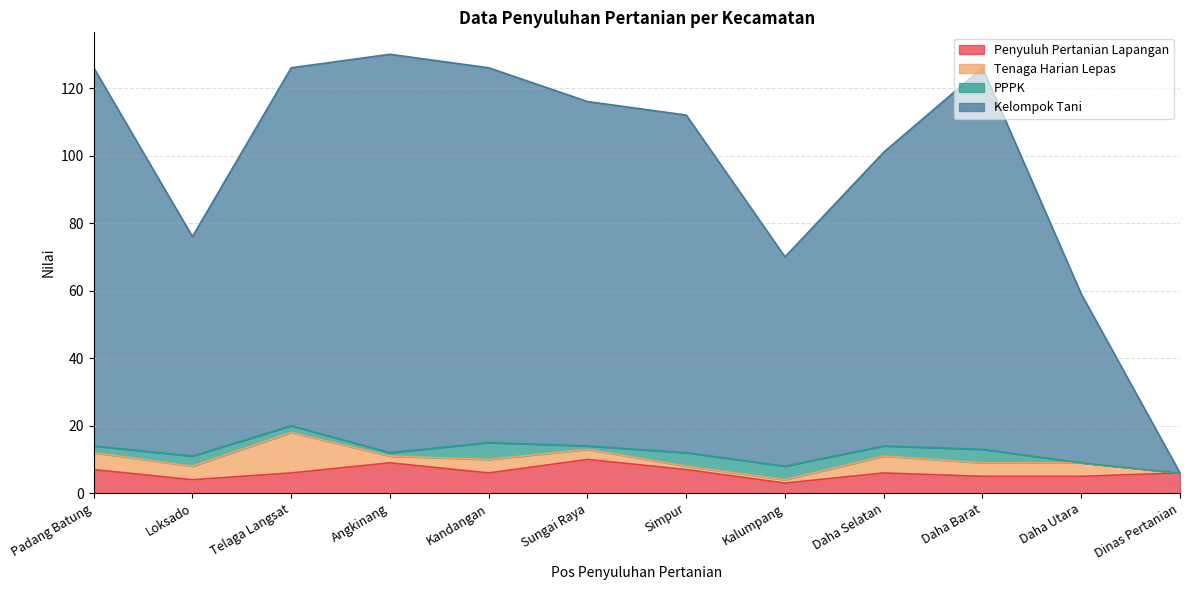

Is it true that Penyuluh Pertanian Lapangan equals 7 at Simpur?

True